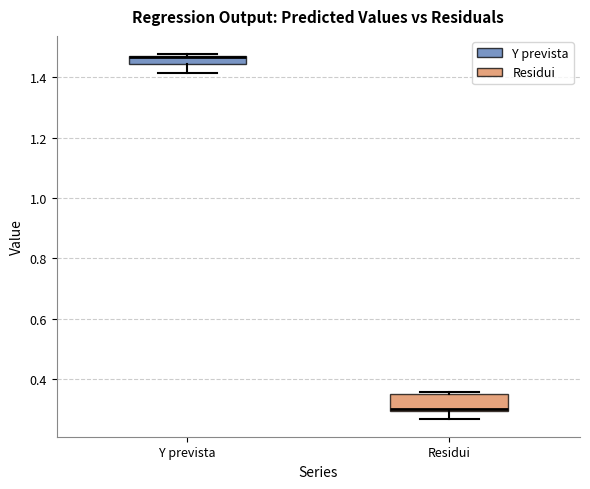

Where does the lower whisker of the box for Residui end on the y-axis? The values are not printed on the chart, so give them approximately, as read against the axis.

0.28